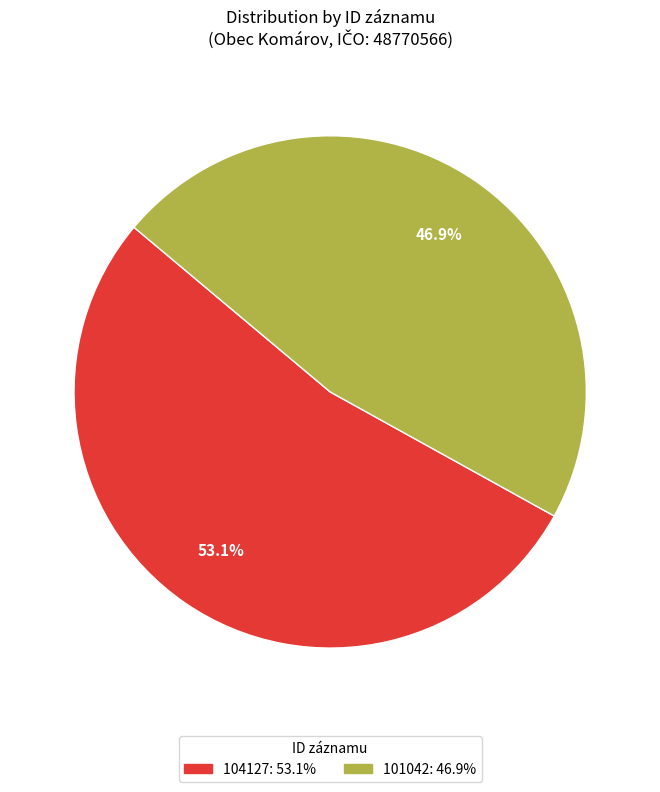

What is the smallest slice in the pie chart?

101042